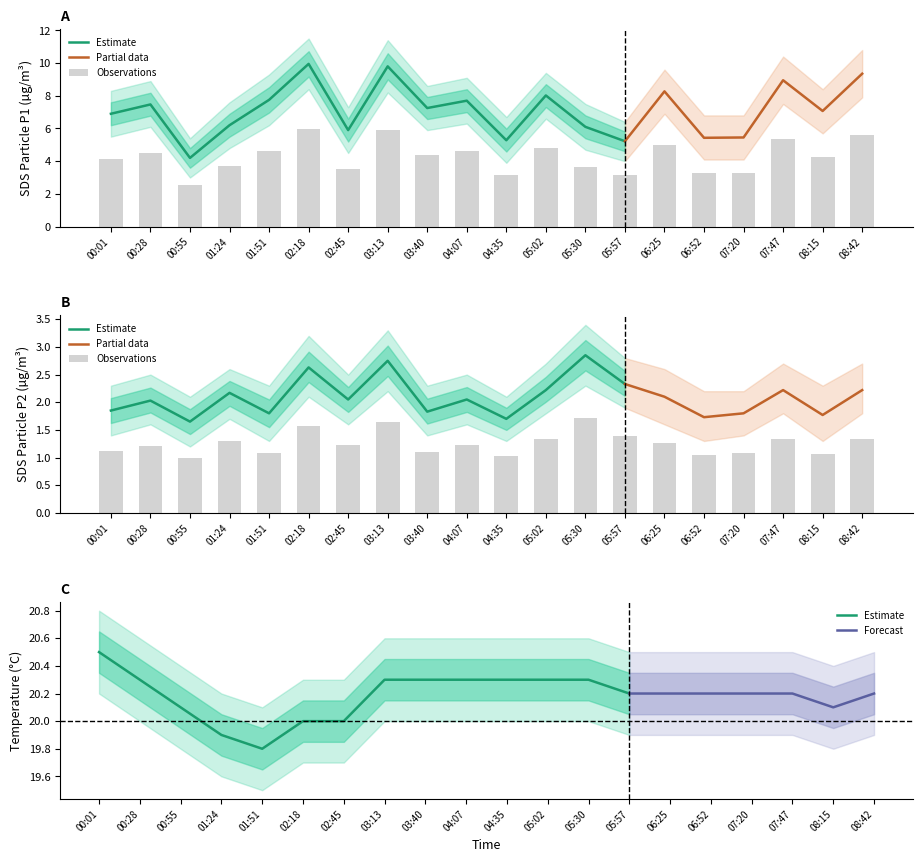

How many bars are there in total?

40